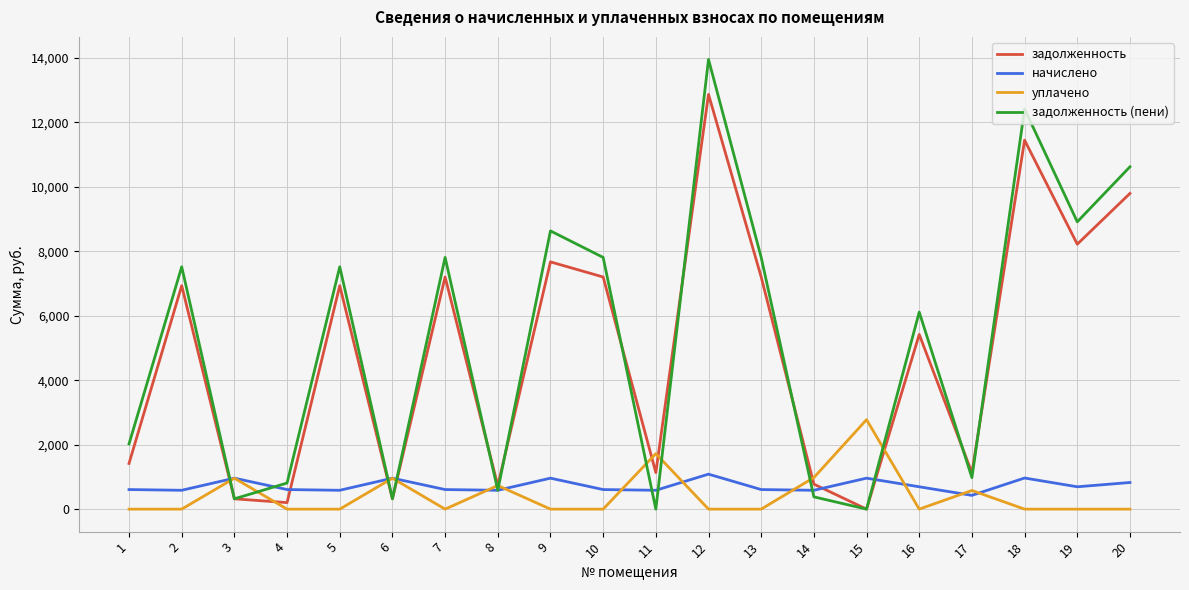

What value does the задолженность series have at 17?

1127.7